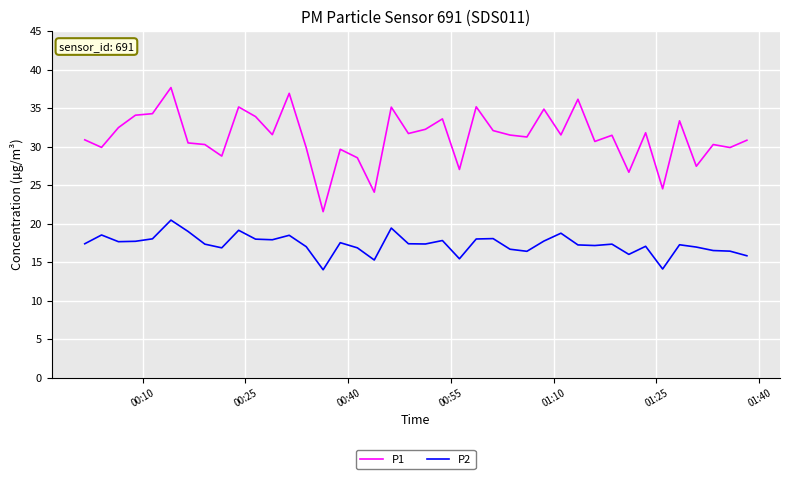

Rank the series by their average value, from lowest to highest.

P2, P1